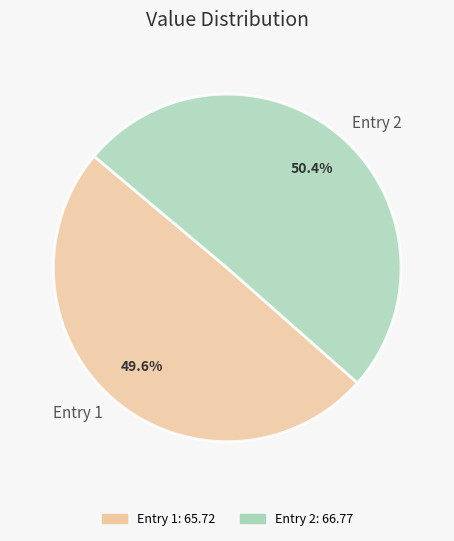

To the nearest percent, what is the difference between the largest and smallest slice percentages?

1%